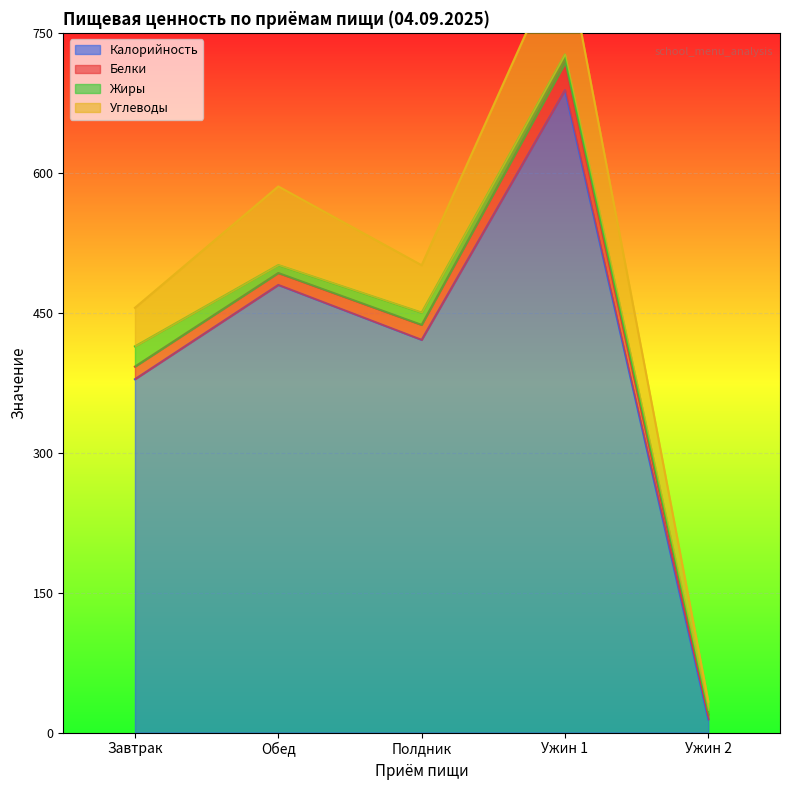

What is the highest value of the Жиры series?

21.7